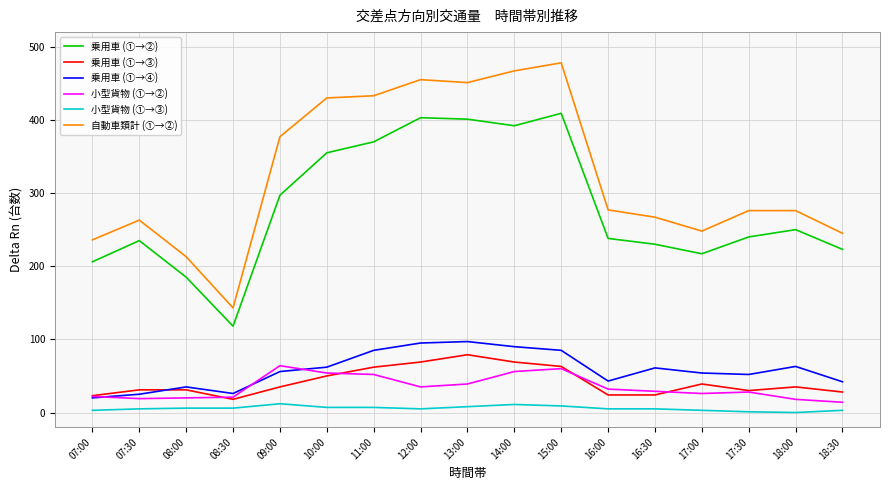

Which series has the largest range (max minus min)?

自動車類計 (①→②)